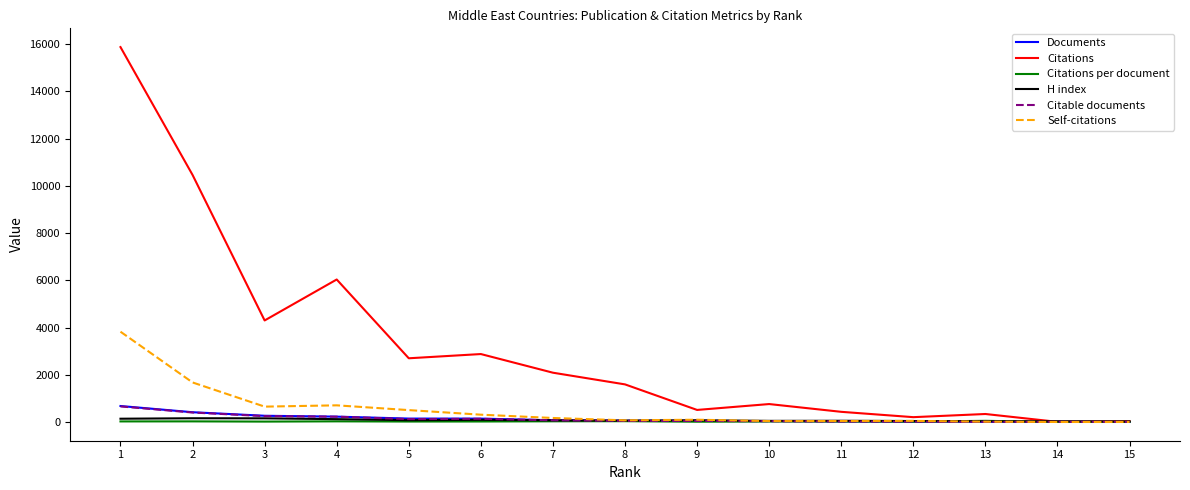

What is the highest value of the Documents series?

676.0